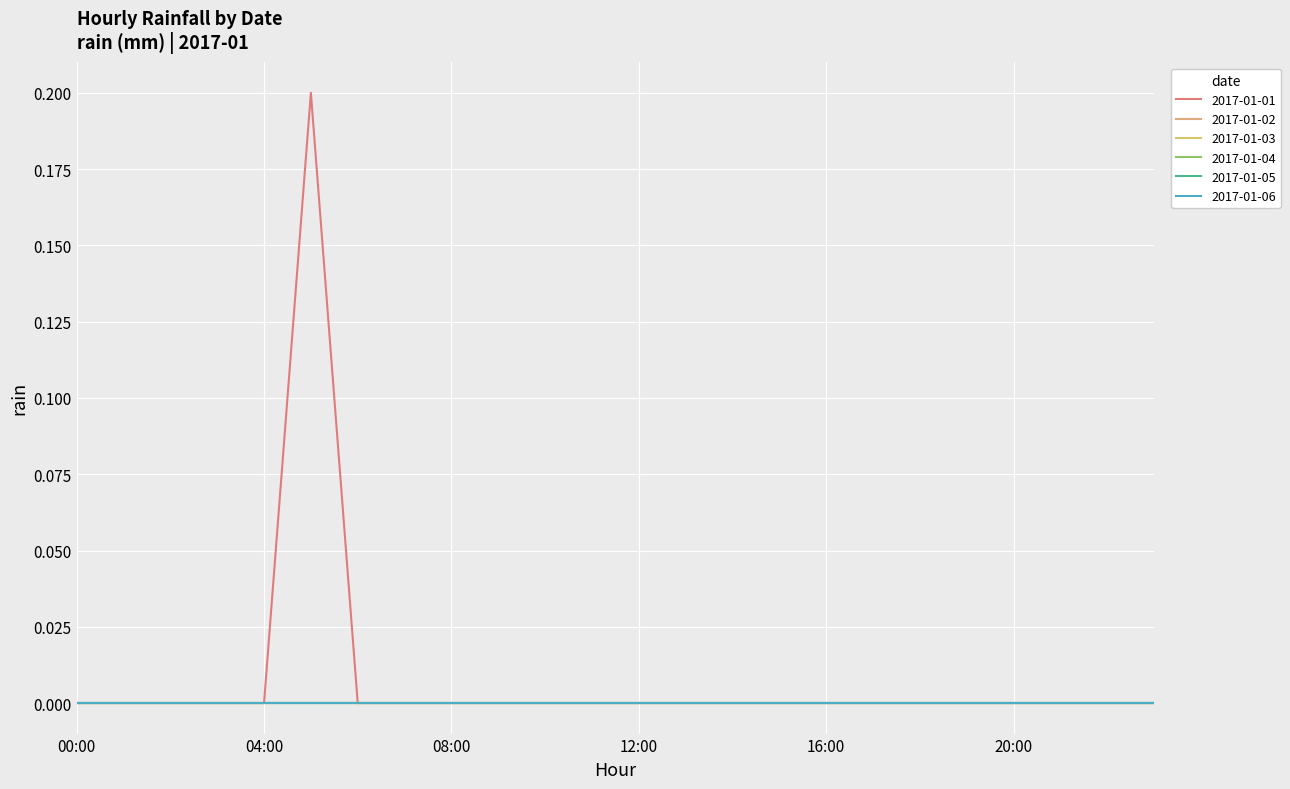

Reading left to right, extract all data points from this chart.

2017-01-01: 00:00=0.0	01:00=0.0	02:00=0.0	03:00=0.0	04:00=0.0	05:00=0.2	06:00=0.0	07:00=0.0	08:00=0.0	09:00=0.0	10:00=0.0	11:00=0.0	12:00=0.0	13:00=0.0	14:00=0.0	15:00=0.0	16:00=0.0	17:00=0.0	18:00=0.0	19:00=0.0	20:00=0.0	21:00=0.0	22:00=0.0	23:00=0.0
2017-01-02: 00:00=0.0	01:00=0.0	02:00=0.0	03:00=0.0	04:00=0.0	05:00=0.0	06:00=0.0	07:00=0.0	08:00=0.0	09:00=0.0	10:00=0.0	11:00=0.0	12:00=0.0	13:00=0.0	14:00=0.0	15:00=0.0	16:00=0.0	17:00=0.0	18:00=0.0	19:00=0.0	20:00=0.0	21:00=0.0	22:00=0.0	23:00=0.0
2017-01-03: 00:00=0.0	01:00=0.0	02:00=0.0	03:00=0.0	04:00=0.0	05:00=0.0	06:00=0.0	07:00=0.0	08:00=0.0	09:00=0.0	10:00=0.0	11:00=0.0	12:00=0.0	13:00=0.0	14:00=0.0	15:00=0.0	16:00=0.0	17:00=0.0	18:00=0.0	19:00=0.0	20:00=0.0	21:00=0.0	22:00=0.0	23:00=0.0
2017-01-04: 00:00=0.0	01:00=0.0	02:00=0.0	03:00=0.0	04:00=0.0	05:00=0.0	06:00=0.0	07:00=0.0	08:00=0.0	09:00=0.0	10:00=0.0	11:00=0.0	12:00=0.0	13:00=0.0	14:00=0.0	15:00=0.0	16:00=0.0	17:00=0.0	18:00=0.0	19:00=0.0	20:00=0.0	21:00=0.0	22:00=0.0	23:00=0.0
2017-01-05: 00:00=0.0	01:00=0.0	02:00=0.0	03:00=0.0	04:00=0.0	05:00=0.0	06:00=0.0	07:00=0.0	08:00=0.0	09:00=0.0	10:00=0.0	11:00=0.0	12:00=0.0	13:00=0.0	14:00=0.0	15:00=0.0	16:00=0.0	17:00=0.0	18:00=0.0	19:00=0.0	20:00=0.0	21:00=0.0	22:00=0.0	23:00=0.0
2017-01-06: 00:00=0.0	01:00=0.0	02:00=0.0	03:00=0.0	04:00=0.0	05:00=0.0	06:00=0.0	07:00=0.0	08:00=0.0	09:00=0.0	10:00=0.0	11:00=0.0	12:00=0.0	13:00=0.0	14:00=0.0	15:00=0.0	16:00=0.0	17:00=0.0	18:00=0.0	19:00=0.0	20:00=0.0	21:00=0.0	22:00=0.0	23:00=0.0